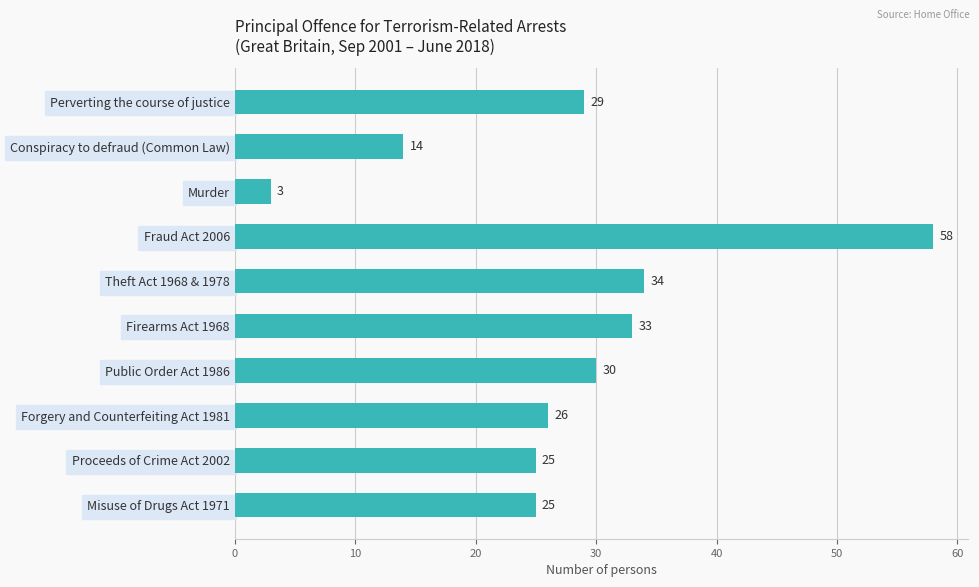

What is the sum of all values?

277